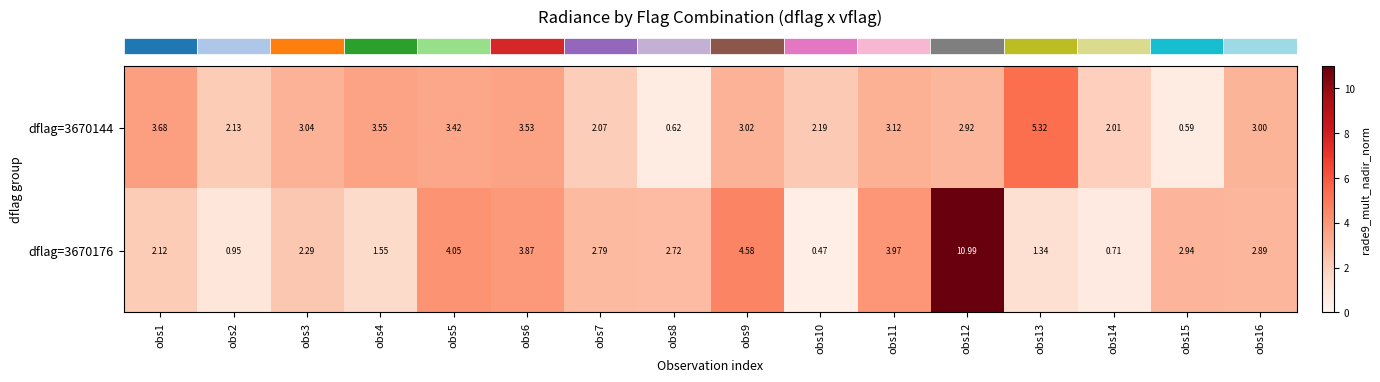

Is the value of dflag=3670176 at obs11 greater than the value of dflag=3670144 at obs1?

Yes